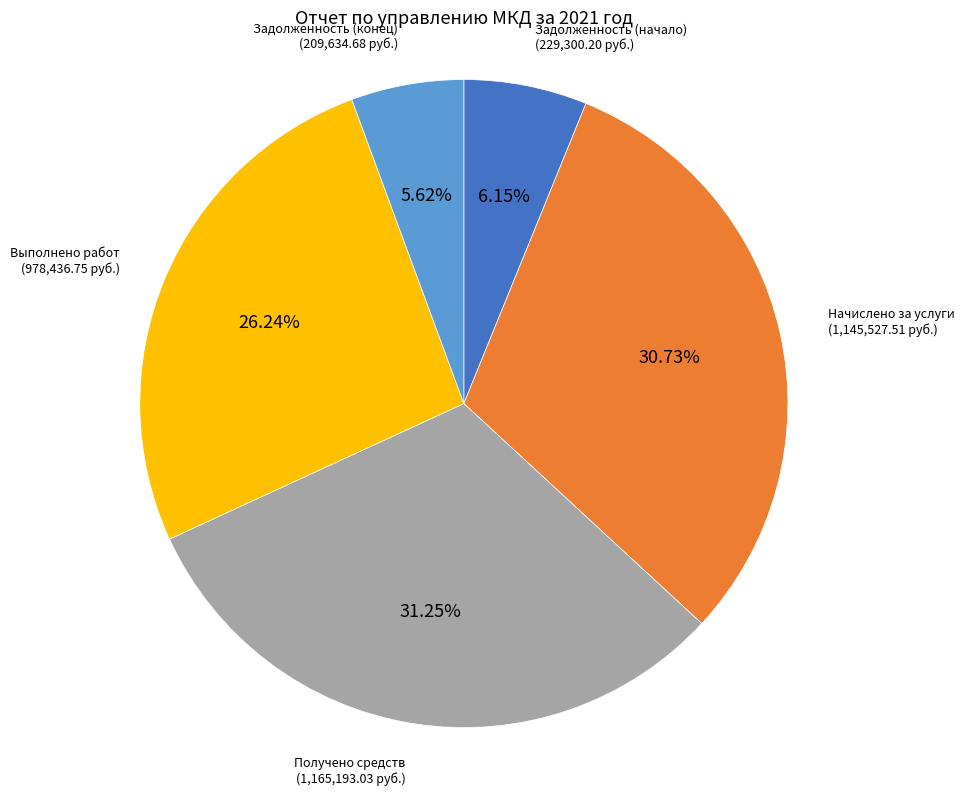

To the nearest percent, what portion does Начислено за услуги represent?

31%